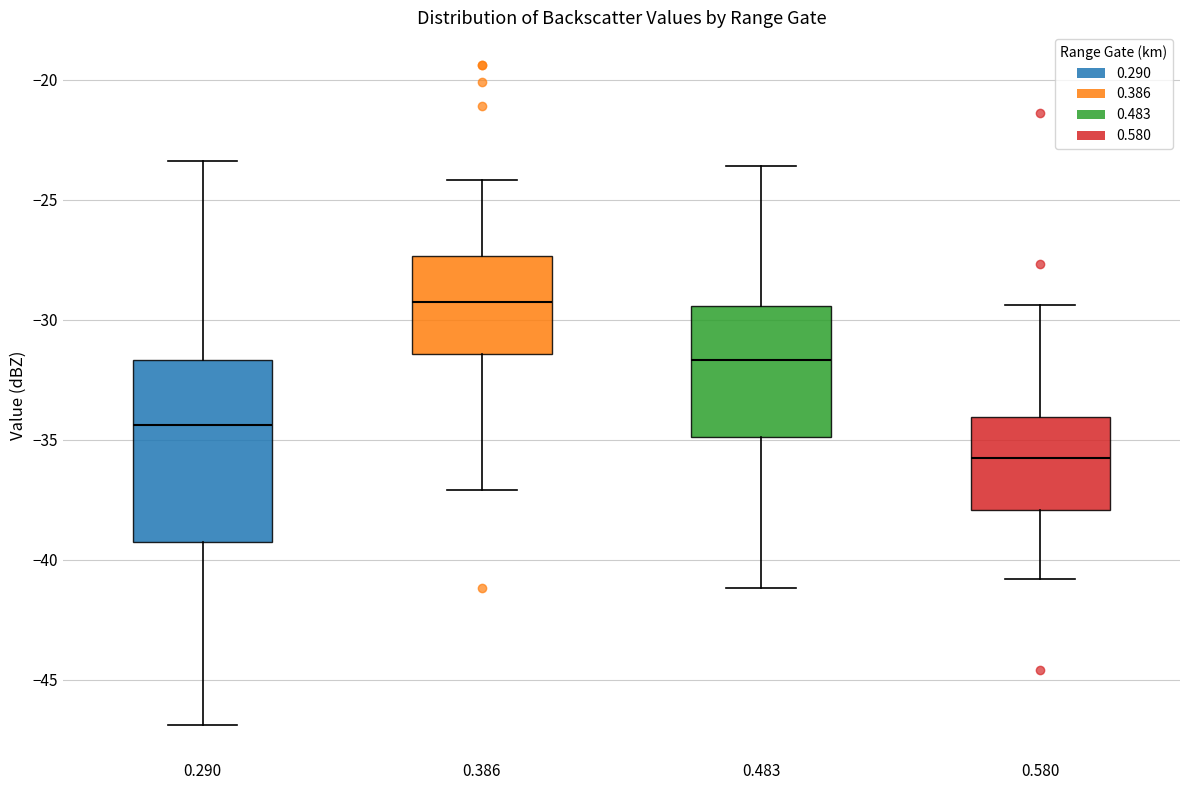

Comparing the boxes themselves (not the whiskers), which one is the tallest?

0.290